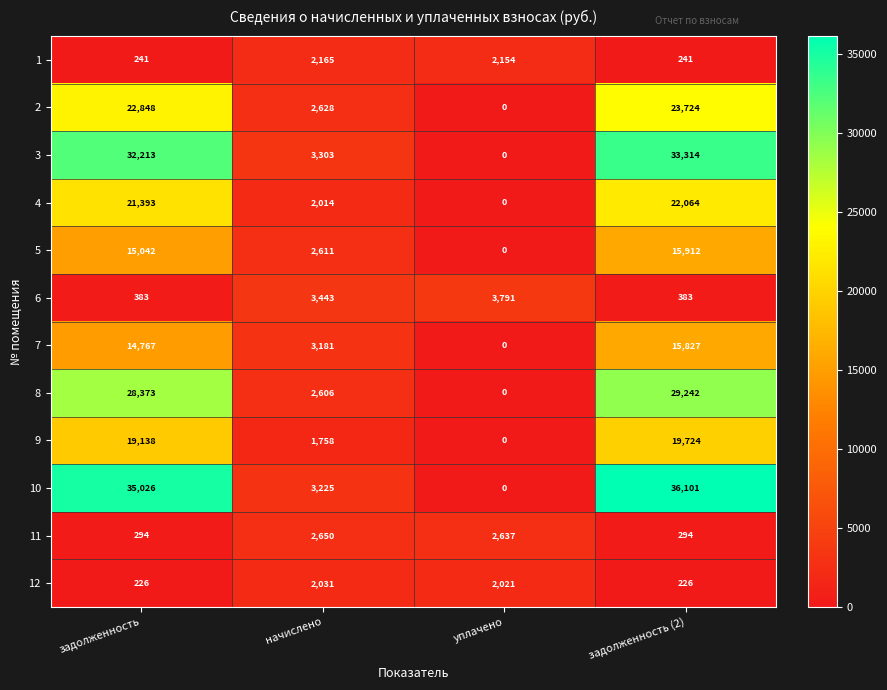

What is the sum of all 10 values?

74352